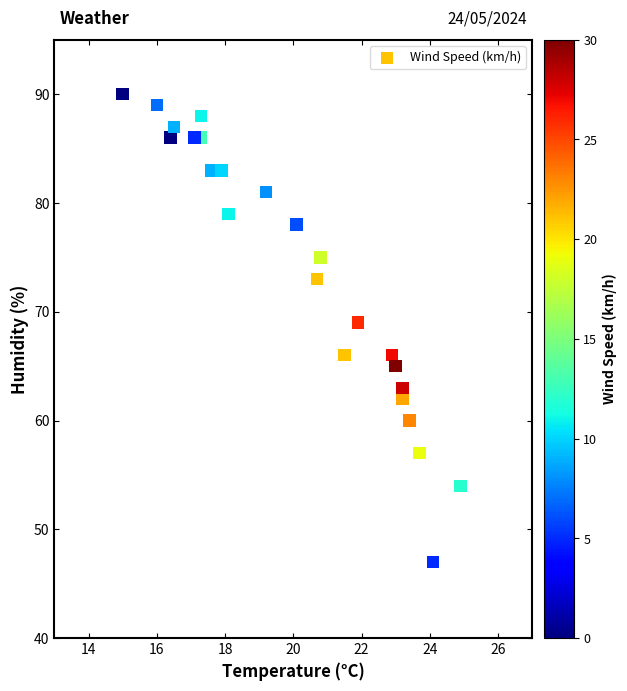

What Y value in the scatter plot is closest to 68?

69